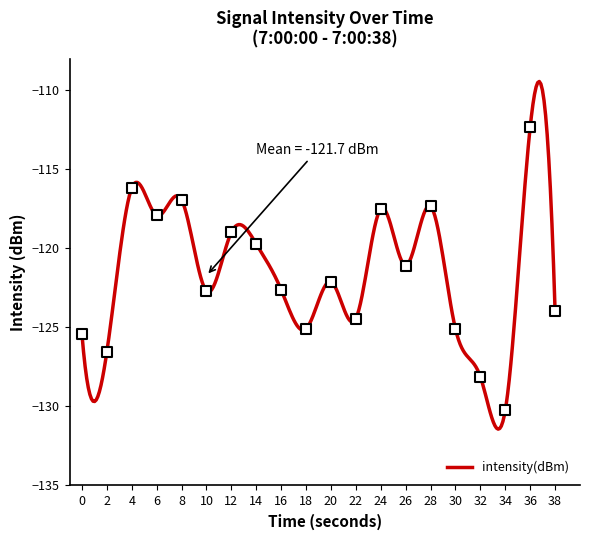

What is the change in value from 8 to 16?

-5.7